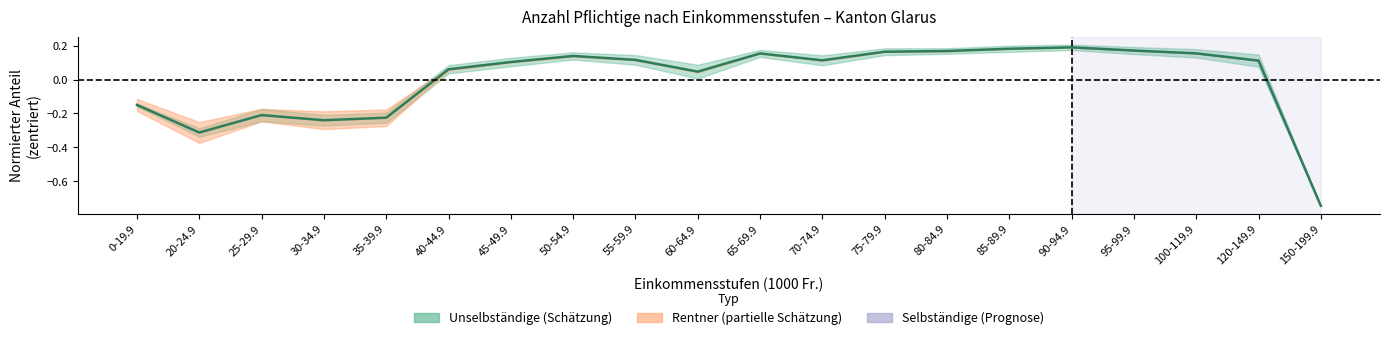

What is the label of the 6th point from the left?

40-44.9